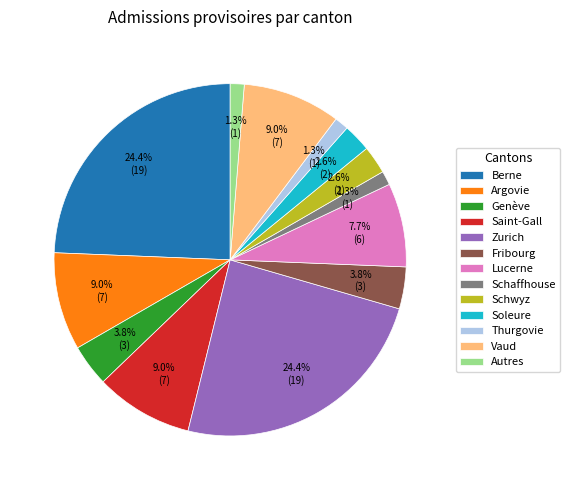

Count the number of slices in the pie.

13